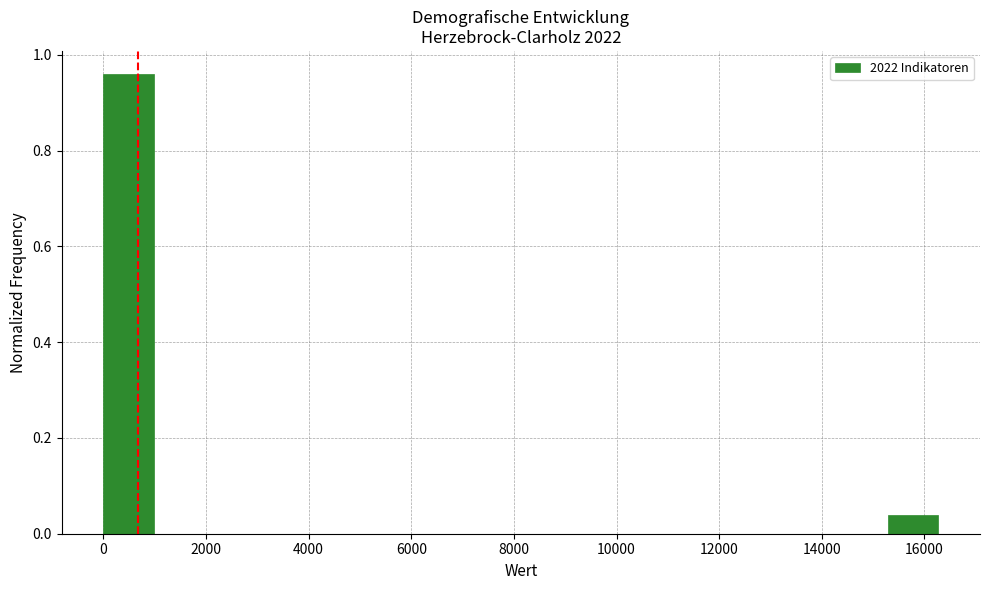

Reading left to right, transcribe this chart: for each bar, give the range it covers on the x-axis and its height. Neither the bar edges nor the heights are printed on the chart, so give them approximately, as read against the axes.

0 to 1000: 0.96
1000 to 2200: 0
2200 to 3200: 0
3200 to 4400: 0
4400 to 5400: 0
5400 to 6600: 0
6600 to 7600: 0
7600 to 8800: 0
8800 to 9800: 0
9800 to 11000: 0
11000 to 12000: 0
12000 to 13200: 0
13200 to 14200: 0
14200 to 15200: 0
15200 to 16400: 0.04